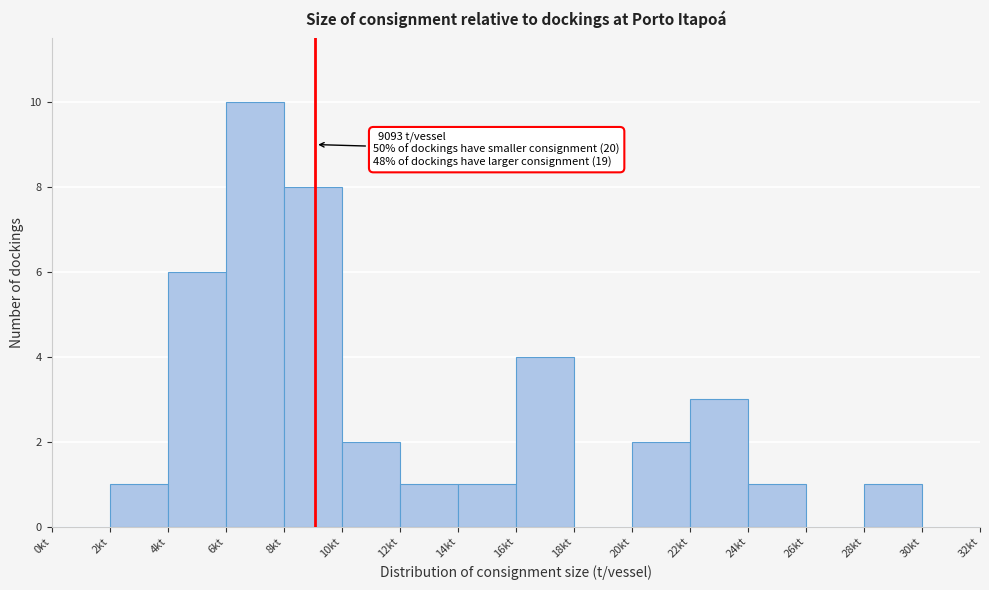

Reading left to right, extract all data points from this chart.

0kt=0	2kt=1	4kt=6	6kt=10	8kt=8	10kt=2	12kt=1	14kt=1	16kt=4	18kt=0	20kt=2	22kt=3	24kt=1	26kt=0	28kt=1	30kt=0